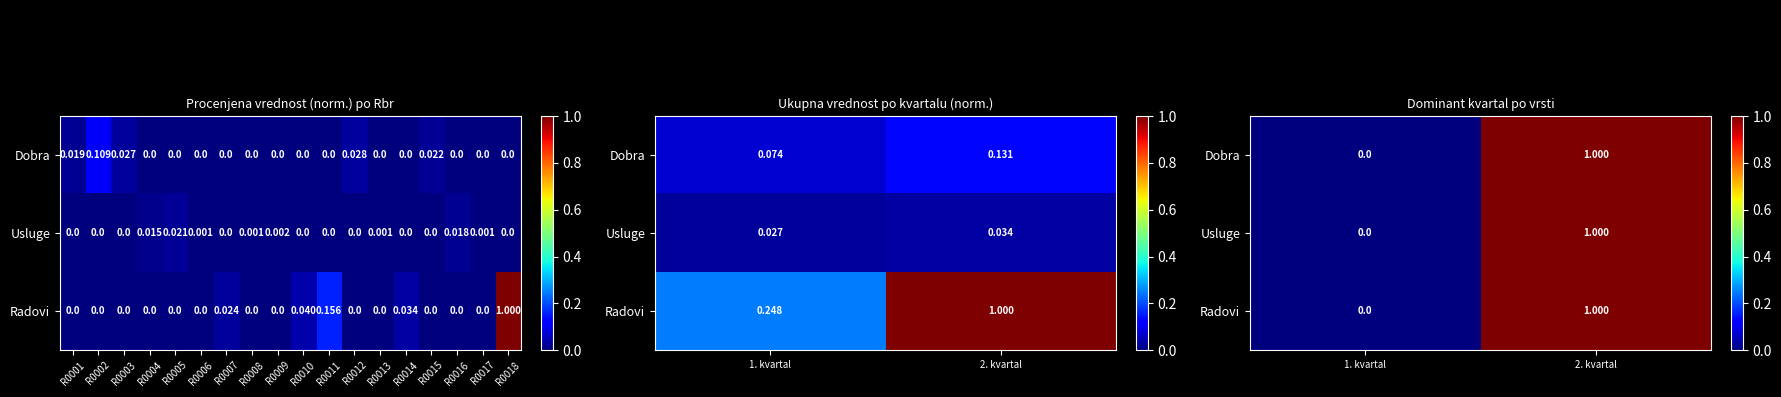

Which series has the widest spread of values?

Dobra